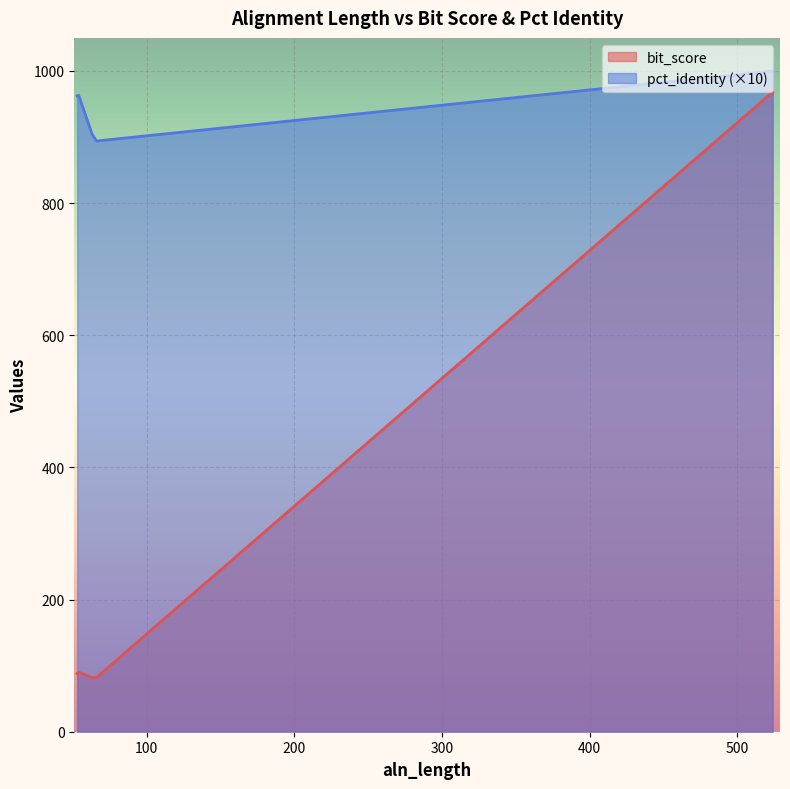

What is the sum of the bit_score values at 53 and 53?

176.0